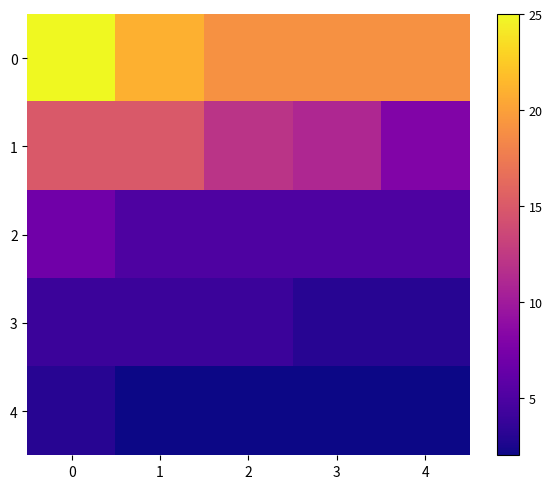

Reading left to right, list all the values displayed in this chart.

0: 0=25	1=21	2=19	3=19	4=19
1: 0=15	1=15	2=12	3=11	4=8
2: 0=7	1=5	2=5	3=5	4=5
3: 0=4	1=4	2=4	3=3	4=3
4: 0=3	1=2	2=2	3=2	4=2